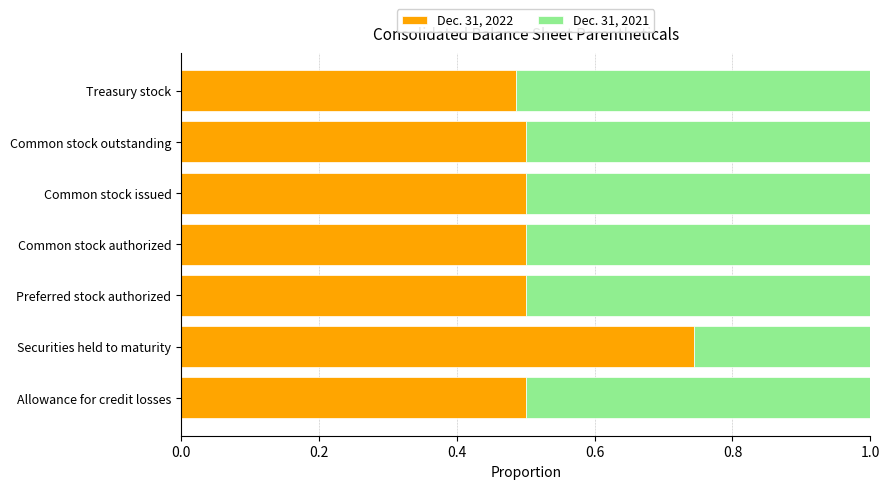

At which label does Dec. 31, 2022 reach its peak?

Securities held to maturity